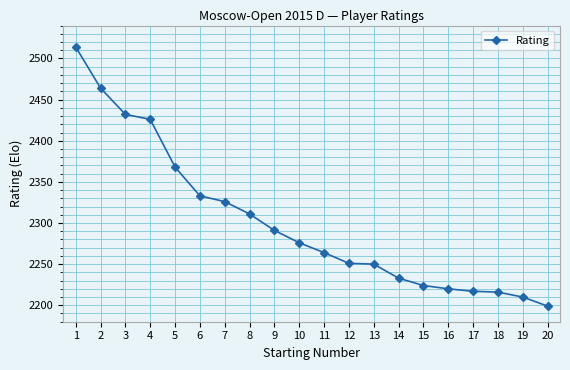

Where is the data nearest to the value 2356?

5